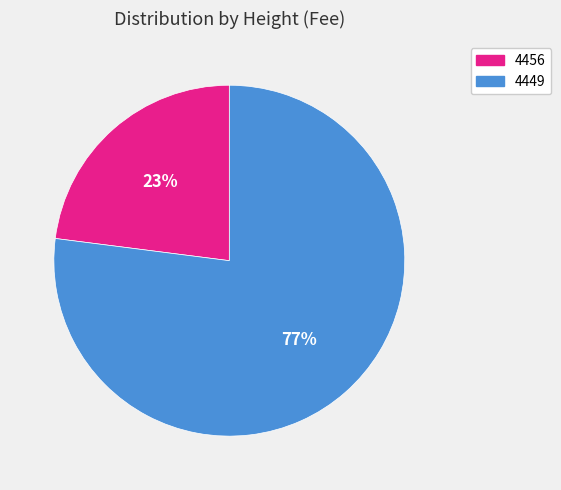

Is it true that 4449 is 77% of the pie?

True